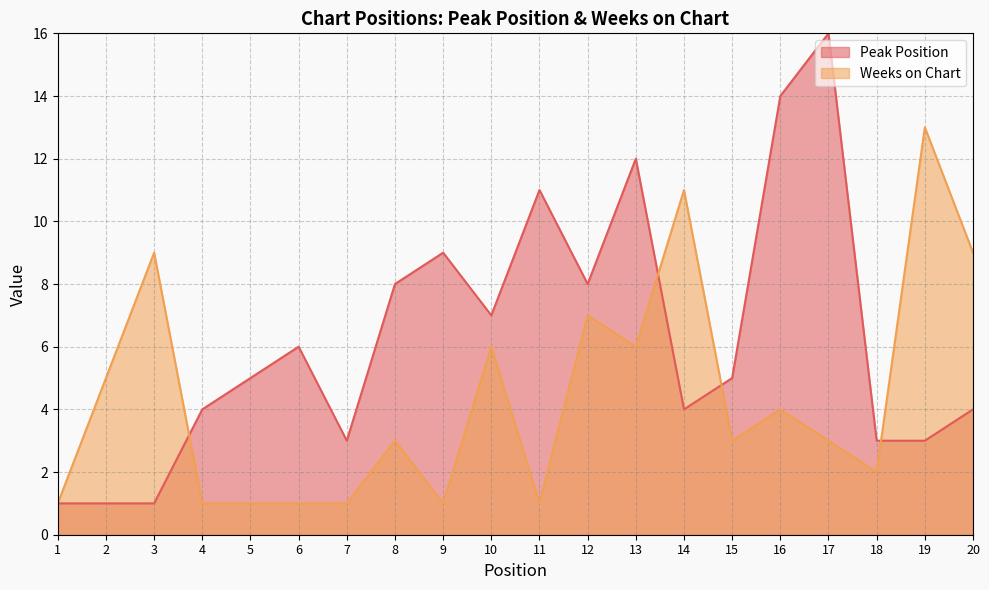

True or false: Weeks on Chart has more than 1 interior local peaks.

True